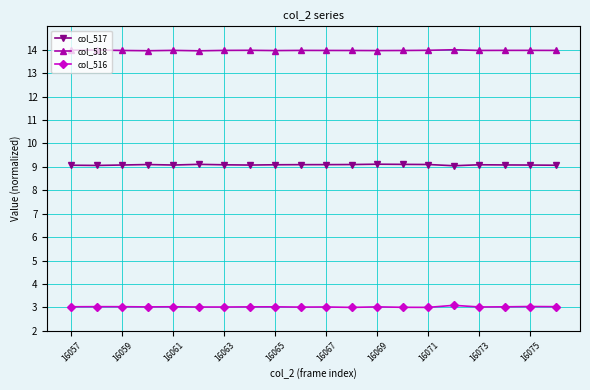

What is the sum of all col_517 values?

181.7